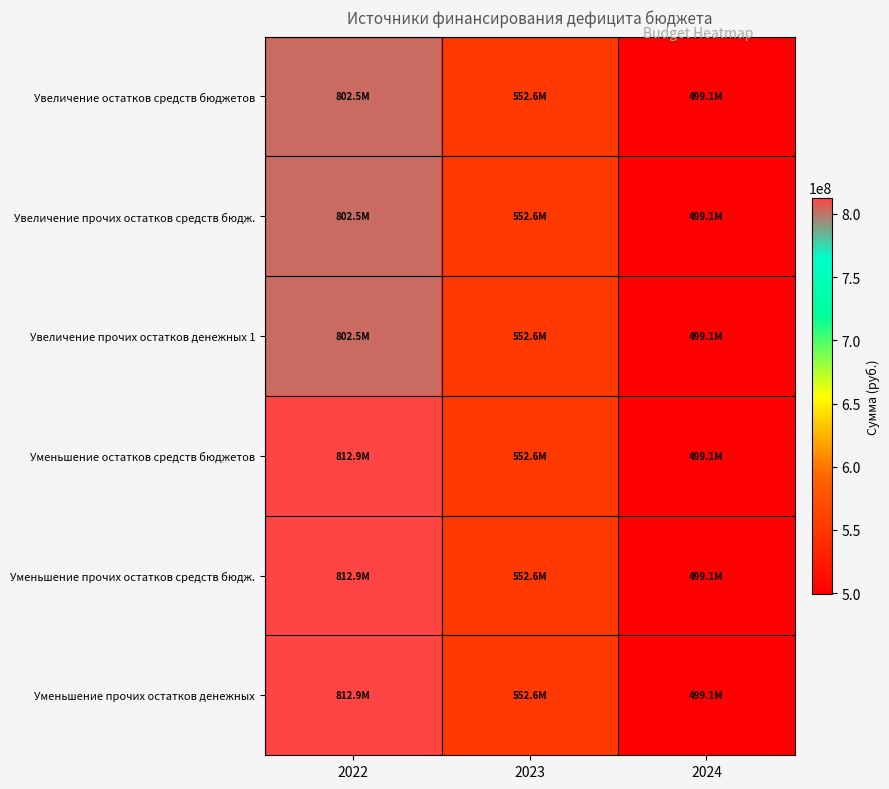

At which category is the sum across all series the highest?

2022